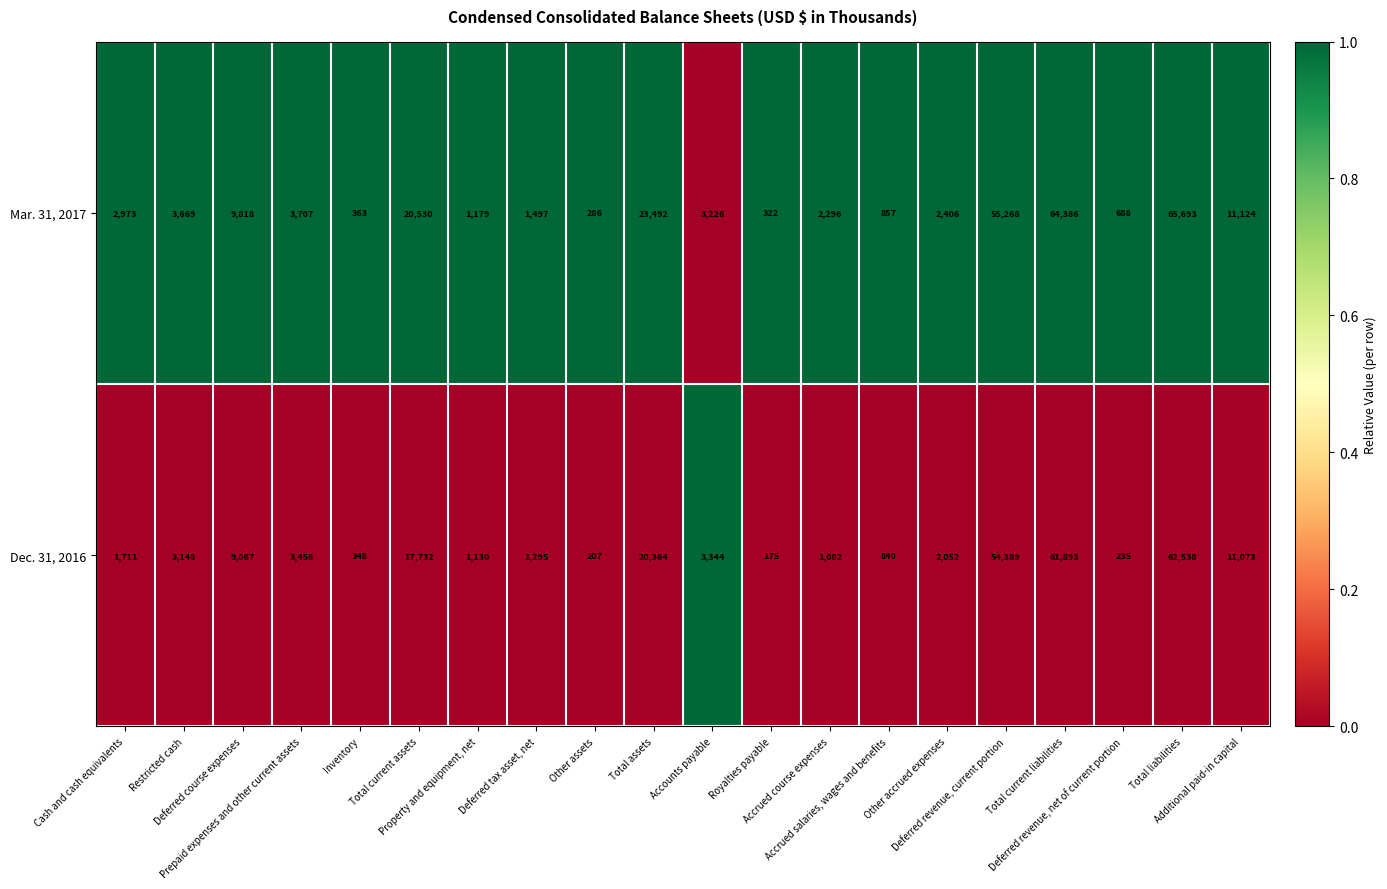

Which series has the widest spread of values?

Mar. 31, 2017